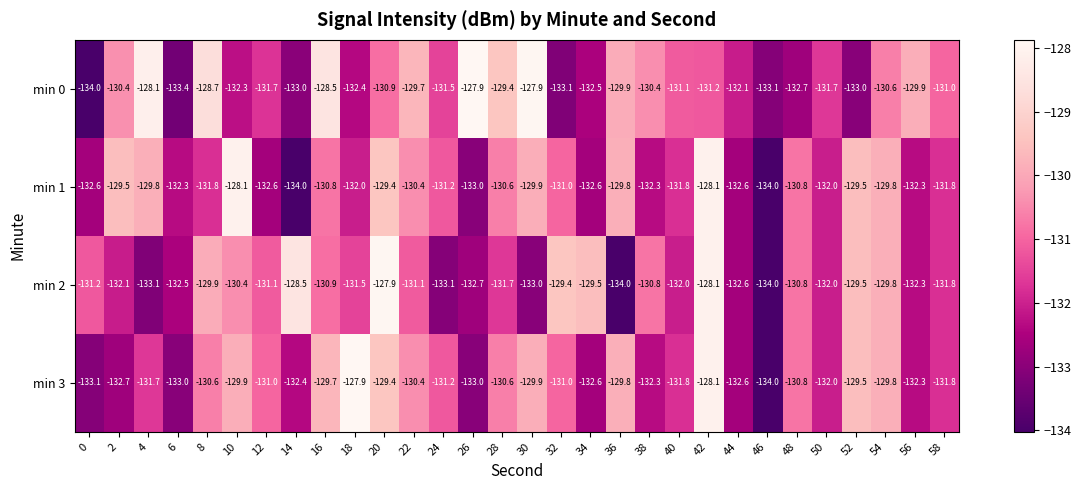

Rank the series by their average value, from lowest to highest.

min 2, min 1, min 3, min 0